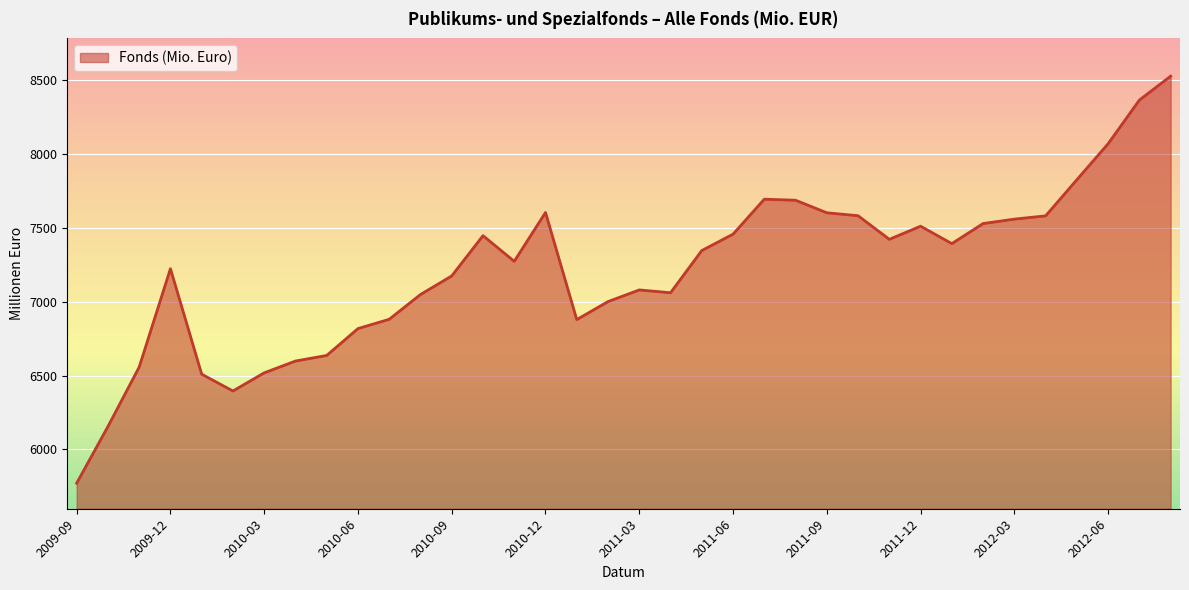

What is the difference between the maximum and minimum values?

2759